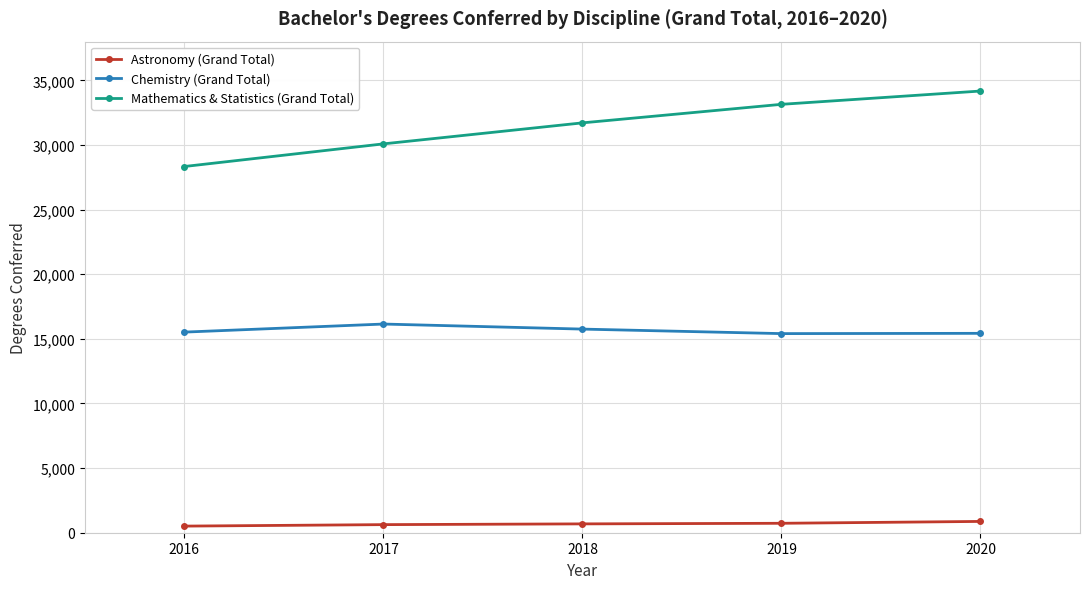

What is the spread (max minus min) of values at 2018?

31030